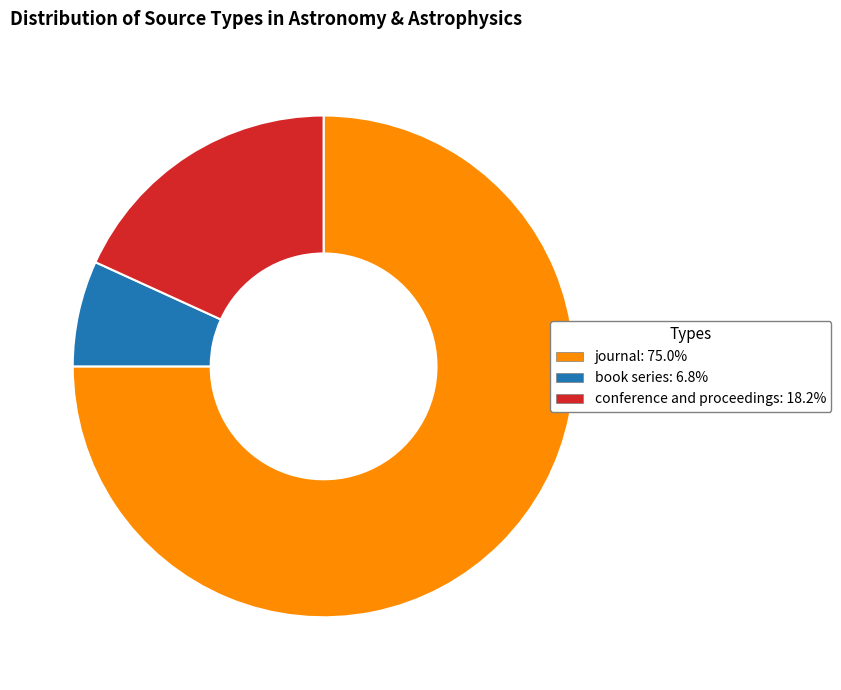

Which has a higher value, conference and proceedings or book series?

conference and proceedings